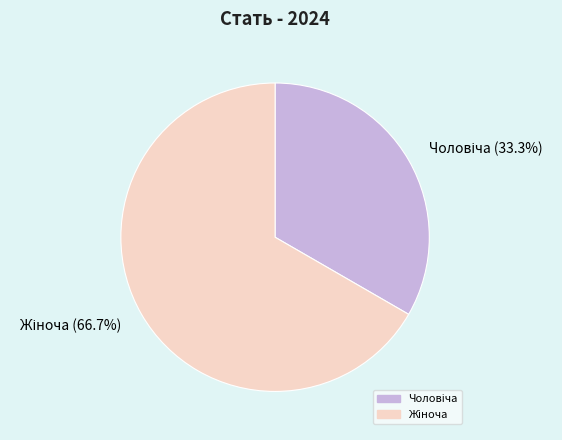

Does any single category account for the majority?

Yes